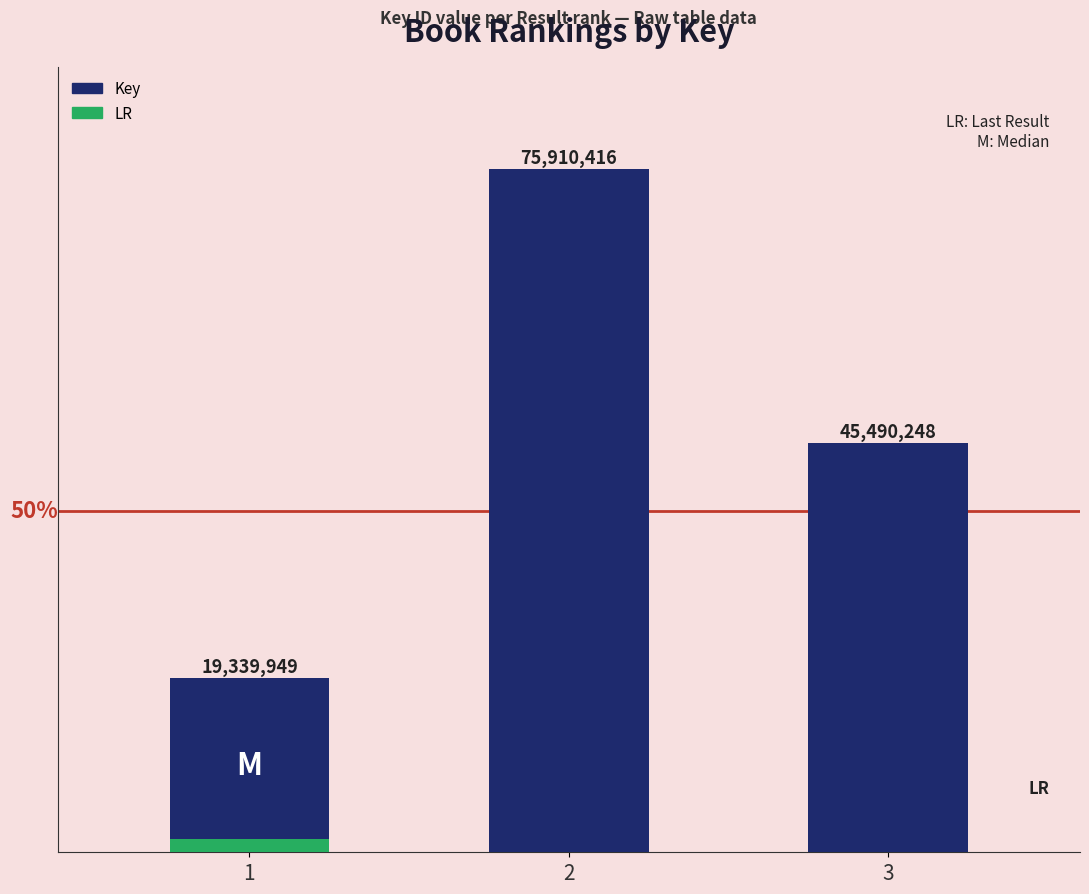

Rank the categories by value from highest to lowest.

2, 3, 1